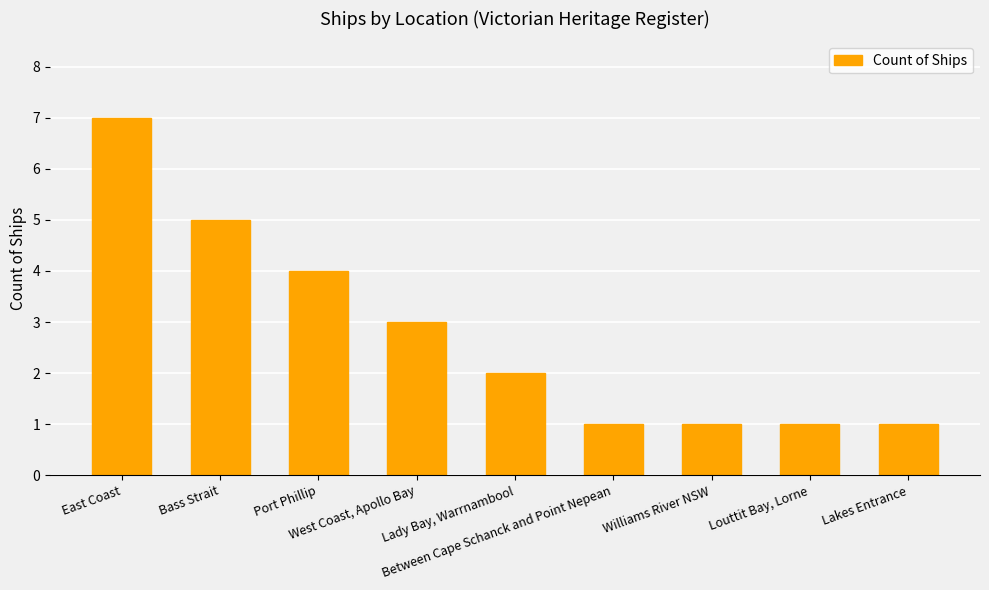

What is the average value?

3